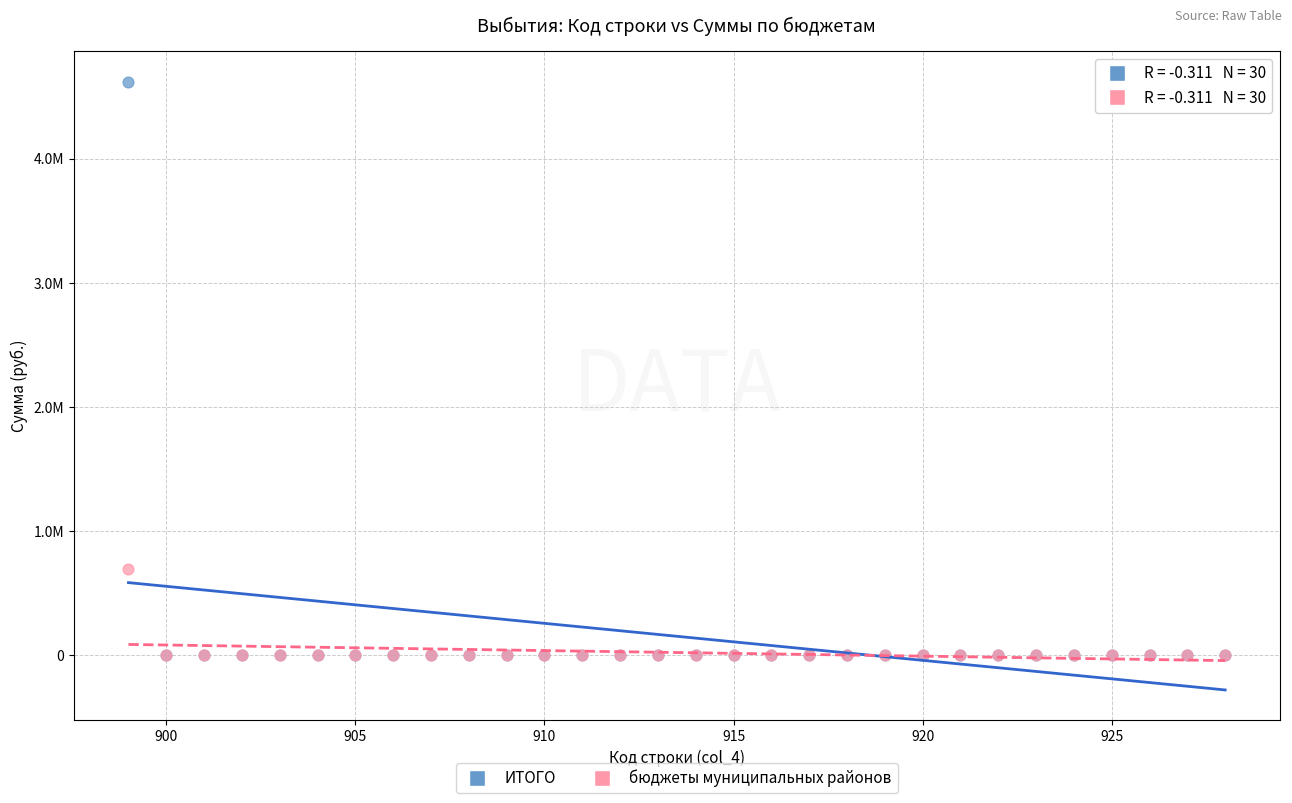

What are all the series names shown in the legend?

ИТОГО, бюджеты муниципальных районов